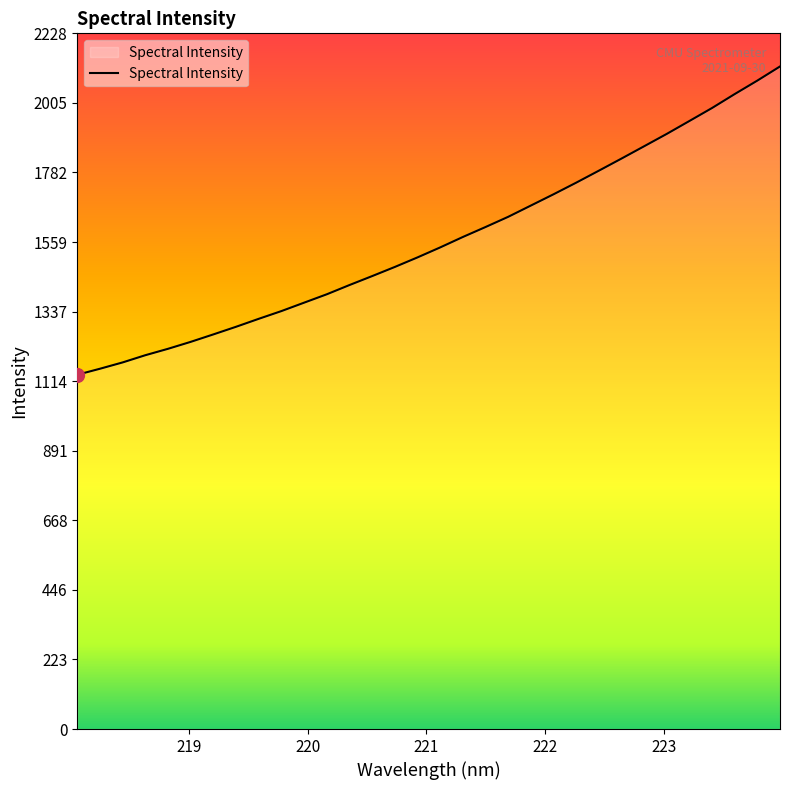

What is the minimum value shown in the chart?

1134.5